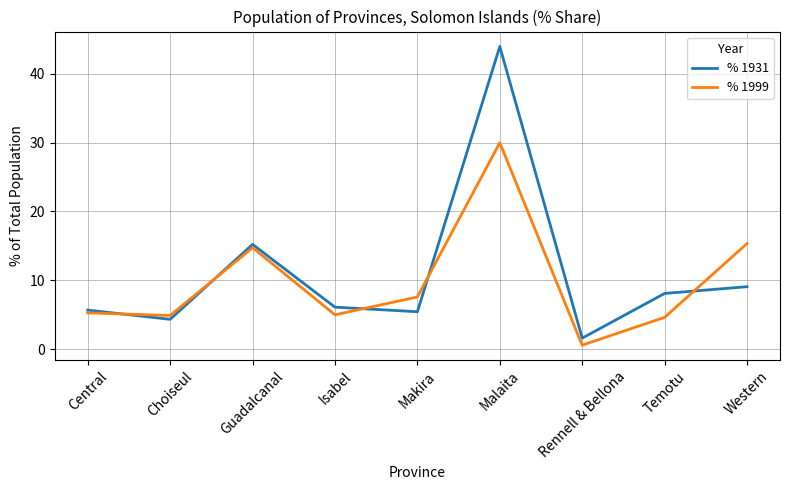

What is the sum of the % 1999 values at Makira and Temotu?

12.2